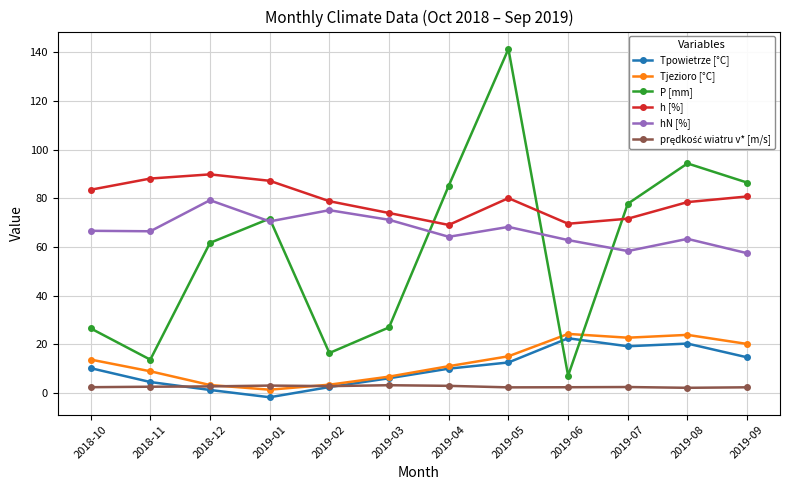

True or false: h [%] and Tjezioro [°C] cross at least once.

False